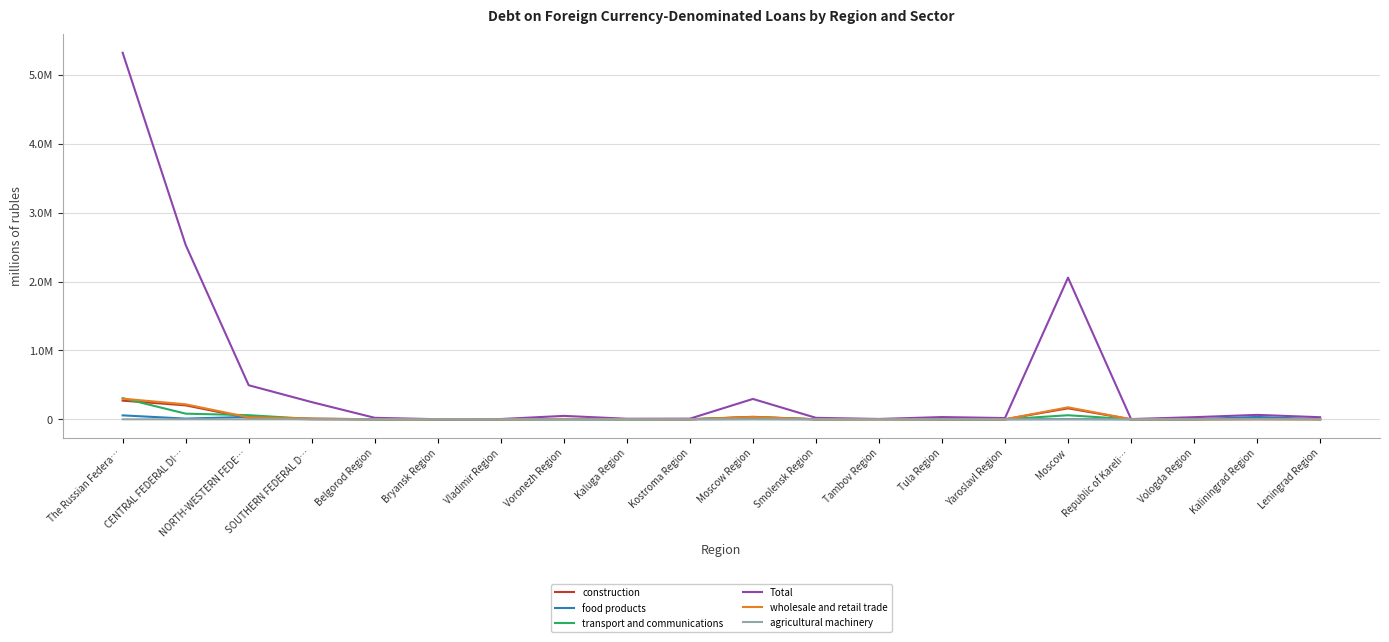

What position from the right is SOUTHERN FEDERAL D…?

17